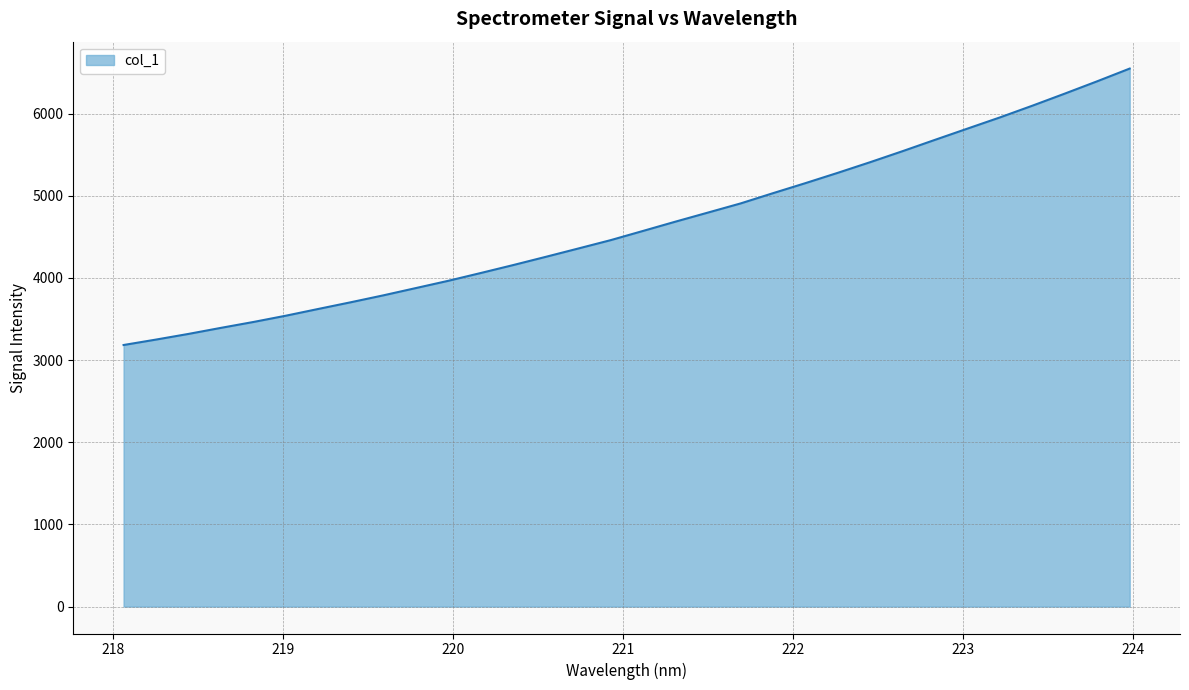

Does the chart display data point markers on the line(s)?

No